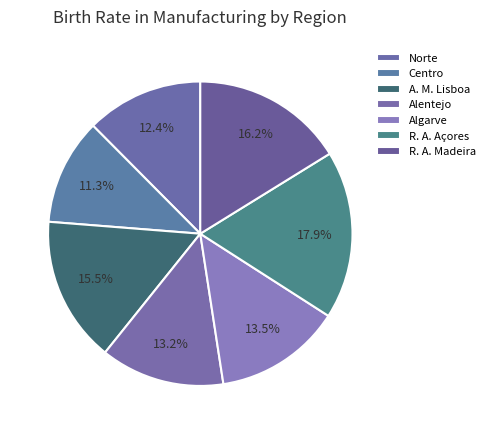

How many slices are in this pie chart?

7